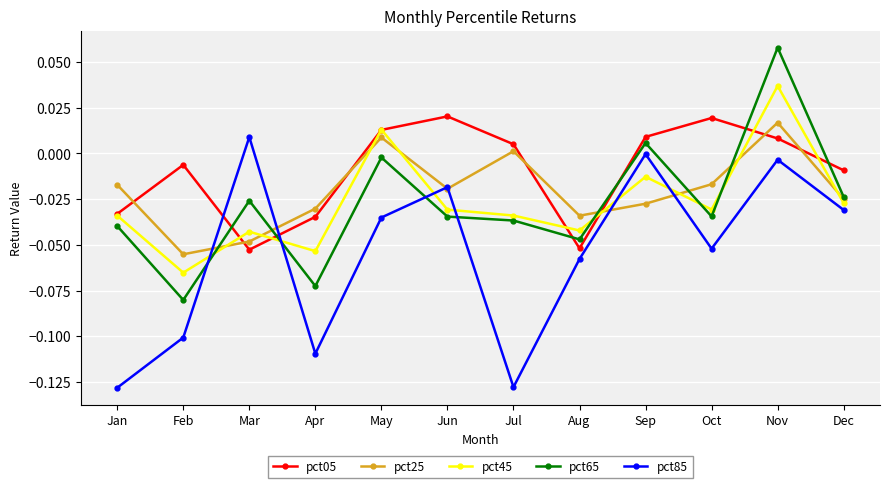

The pct85 series shows -0.1 at Jan. True or false?

True